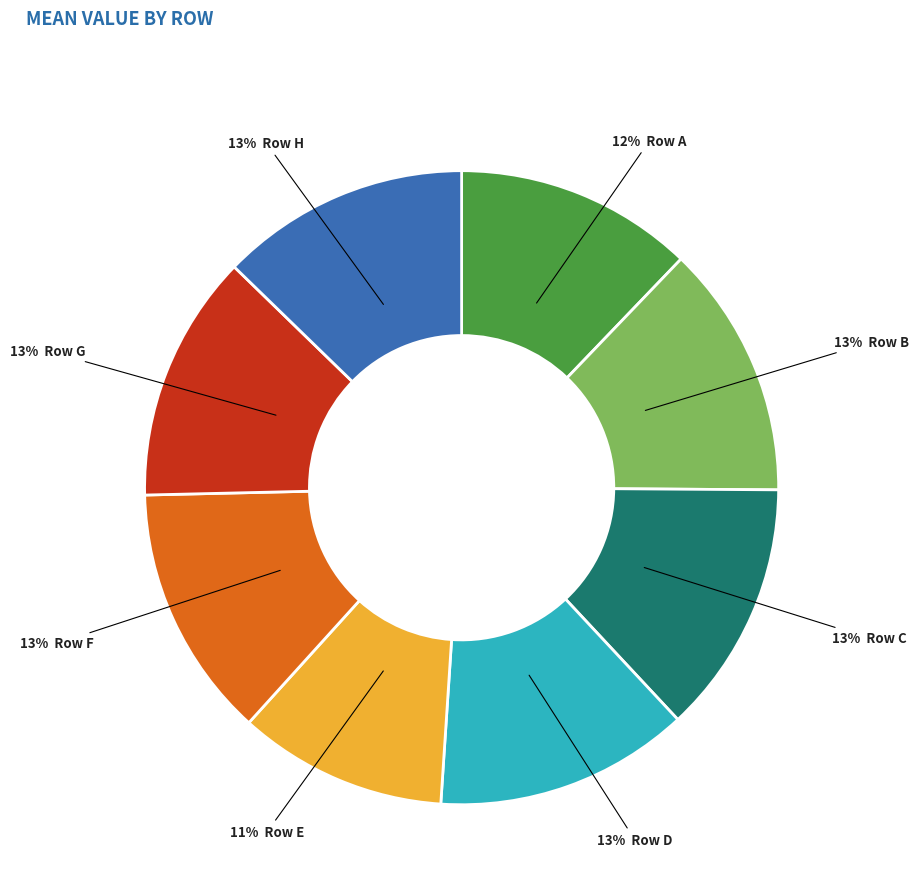

How many segments does this pie chart have?

8